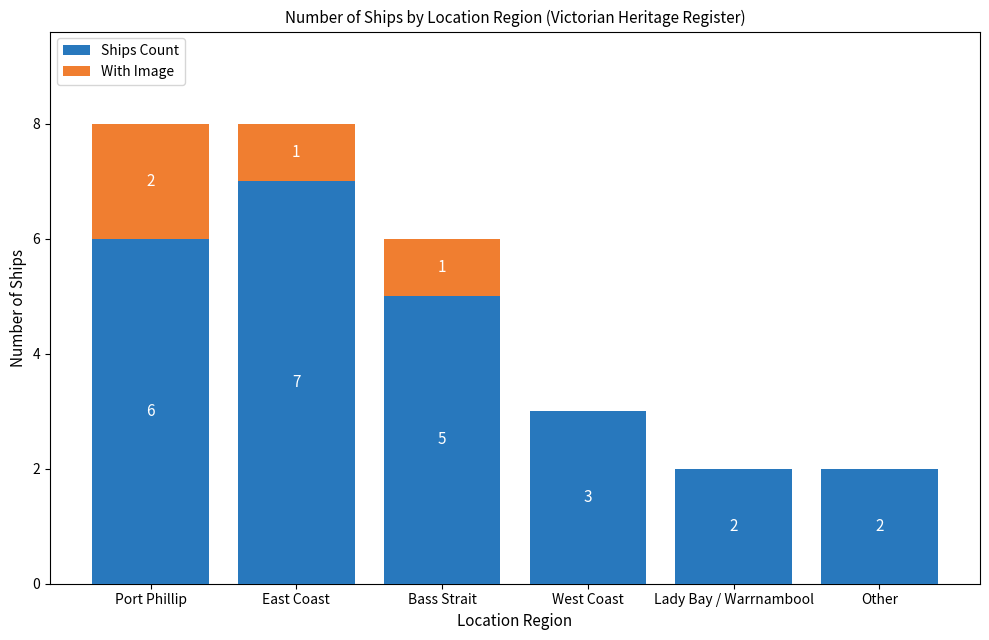

The Ships Count series shows 7 at Bass Strait. True or false?

False